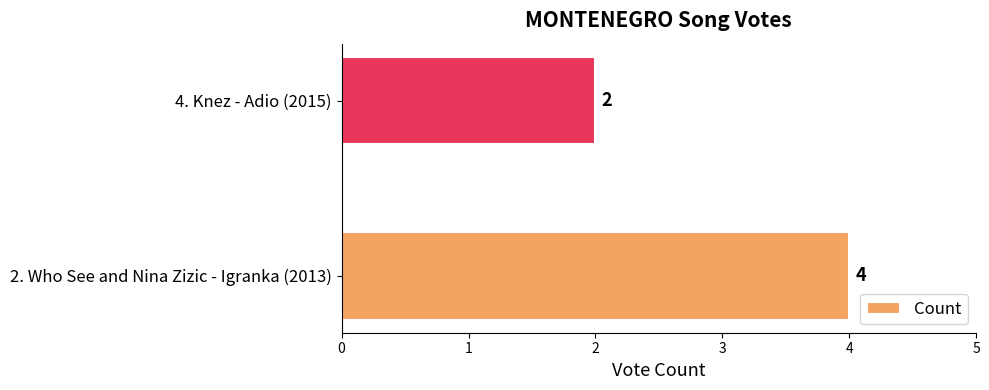

Rank the categories by value from highest to lowest.

2. Who See and Nina Zizic - Igranka (2013), 4. Knez - Adio (2015)